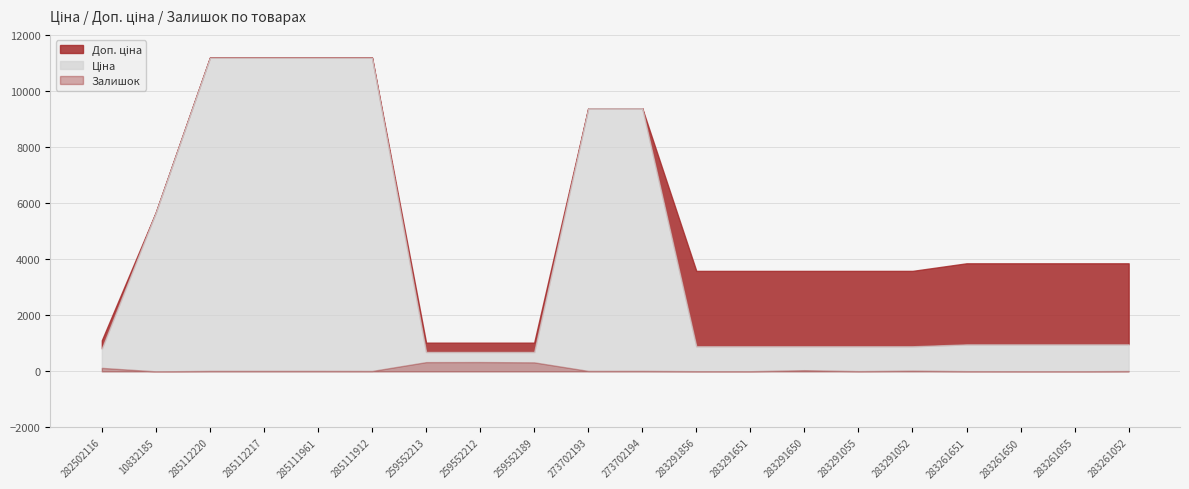

Which series has the largest total across all categories?

Доп. ціна